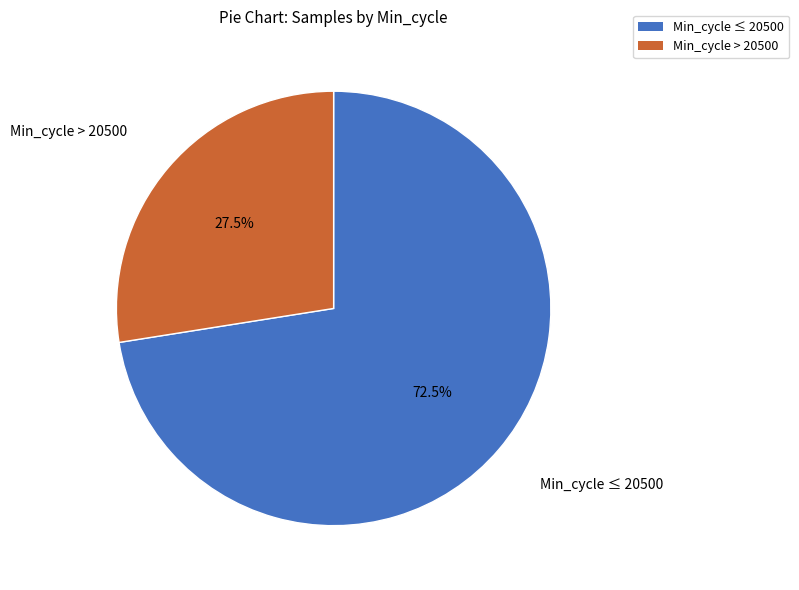

Does any single category account for the majority?

Yes